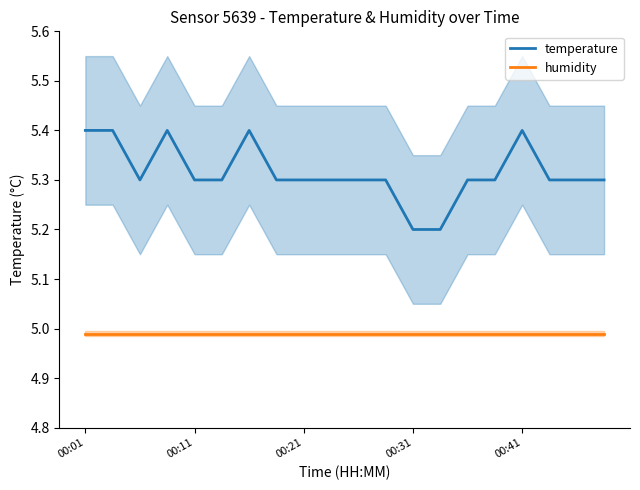

True or false: humidity has more than 1 interior local peaks.

False